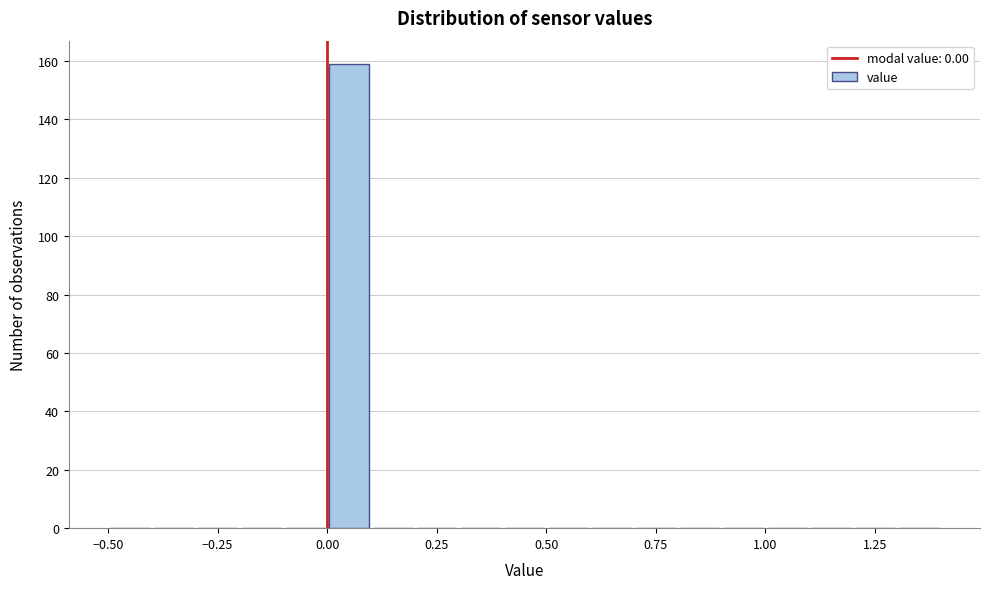

Around what value on the x-axis is the tallest bar? Give the approximate position of its centre, as read against the axis.

0.05